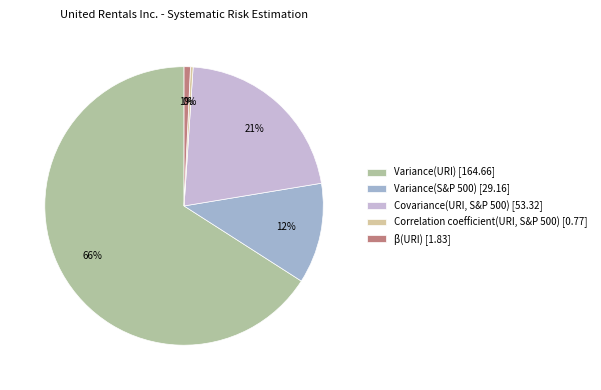

Which category has the biggest portion of the pie?

Variance(URI)